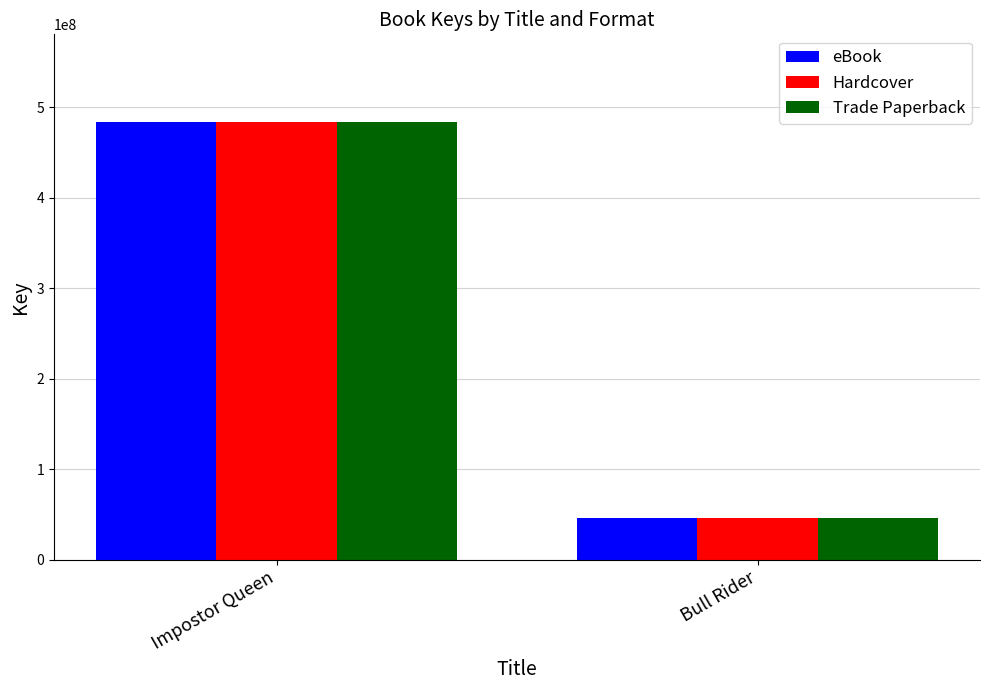

Read the Trade Paperback value at Bull Rider, to the nearest 10.

46477590